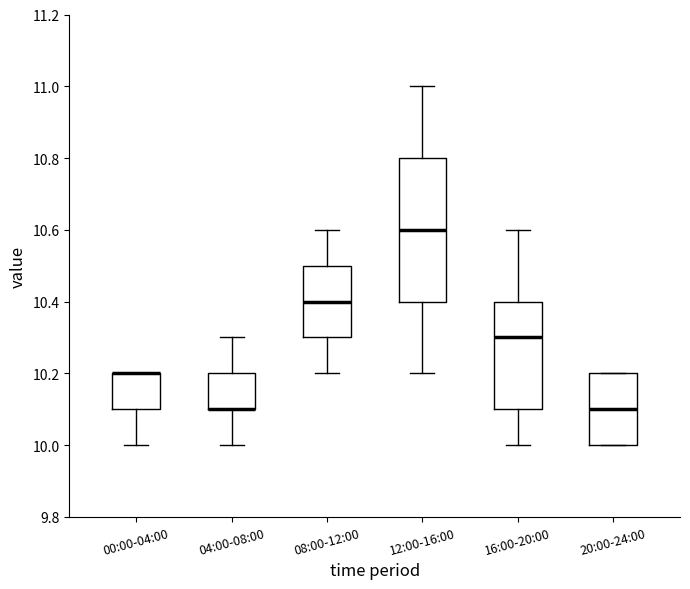

Reading left to right, transcribe this box plot: for each box, give where its median line is, the range the box spans, and where its two whiskers end, as read against the y-axis. The values are not printed on the chart, so give them approximately, as read against the axis.

00:00-04:00: median 10.2 (drawn on the box's upper edge), box 10.1 to 10.2, whiskers 10.0 to 10.2
04:00-08:00: median 10.1 (drawn on the box's lower edge), box 10.1 to 10.2, whiskers 10.0 to 10.3
08:00-12:00: median 10.4, box 10.3 to 10.5, whiskers 10.2 to 10.6
12:00-16:00: median 10.6, box 10.4 to 10.8, whiskers 10.2 to 11.0
16:00-20:00: median 10.3, box 10.1 to 10.4, whiskers 10.0 to 10.6
20:00-24:00: median 10.1, box 10.0 to 10.2, whiskers 10.0 to 10.2